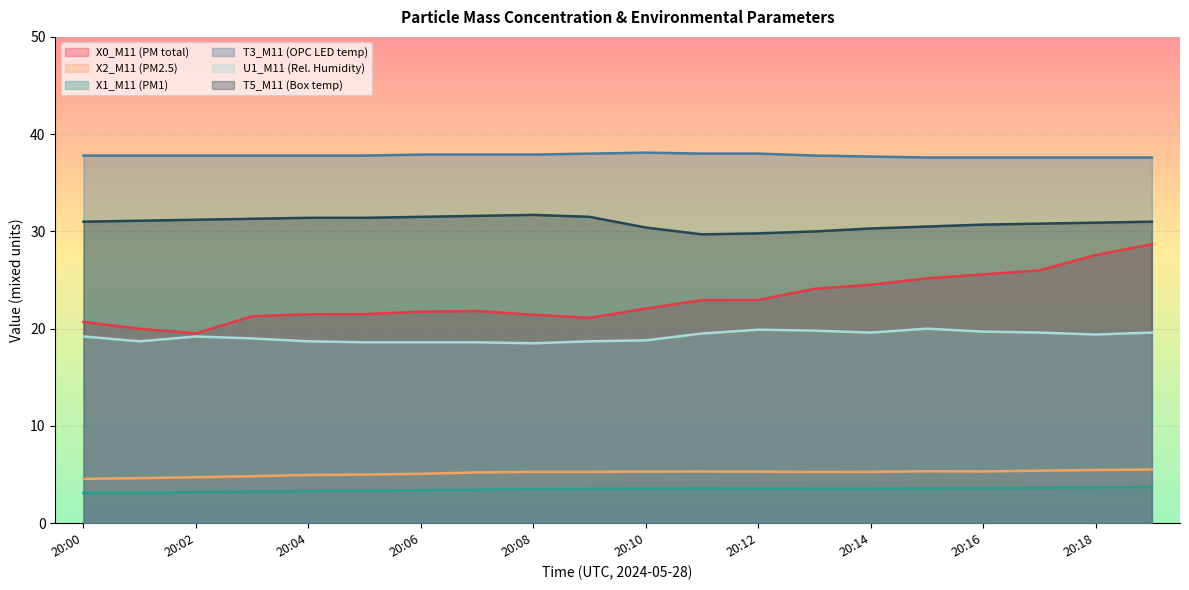

Reading left to right, transcribe all the data shown in this chart.

X0_M11 (PM total): 20:00=20.7	20:01=20.0	20:02=19.5	20:03=21.3	20:04=21.5	20:05=21.5	20:06=21.8	20:07=21.8	20:08=21.4	20:09=21.1	20:10=22.1	20:11=22.9	20:12=22.9	20:13=24.1	20:14=24.5	20:15=25.2	20:16=25.6	20:17=26.0	20:18=27.6	20:19=28.7
X2_M11 (PM2.5): 20:00=4.6	20:01=4.6	20:02=4.7	20:03=4.8	20:04=5.0	20:05=5.0	20:06=5.1	20:07=5.2	20:08=5.3	20:09=5.3	20:10=5.3	20:11=5.3	20:12=5.3	20:13=5.3	20:14=5.3	20:15=5.3	20:16=5.3	20:17=5.4	20:18=5.5	20:19=5.5
X1_M11 (PM1): 20:00=3.1	20:01=3.1	20:02=3.2	20:03=3.2	20:04=3.3	20:05=3.4	20:06=3.4	20:07=3.5	20:08=3.5	20:09=3.5	20:10=3.5	20:11=3.6	20:12=3.5	20:13=3.5	20:14=3.5	20:15=3.6	20:16=3.6	20:17=3.6	20:18=3.7	20:19=3.7
T3_M11 (OPC LED temp): 20:00=37.8	20:01=37.8	20:02=37.8	20:03=37.8	20:04=37.8	20:05=37.8	20:06=37.9	20:07=37.9	20:08=37.9	20:09=38.0	20:10=38.1	20:11=38.0	20:12=38.0	20:13=37.8	20:14=37.7	20:15=37.6	20:16=37.6	20:17=37.6	20:18=37.6	20:19=37.6
U1_M11 (Rel. Humidity): 20:00=19.2	20:01=18.7	20:02=19.2	20:03=19.0	20:04=18.7	20:05=18.6	20:06=18.6	20:07=18.6	20:08=18.5	20:09=18.7	20:10=18.8	20:11=19.5	20:12=19.9	20:13=19.8	20:14=19.6	20:15=20.0	20:16=19.7	20:17=19.6	20:18=19.4	20:19=19.6
T5_M11 (Box temp): 20:00=31.0	20:01=31.1	20:02=31.2	20:03=31.3	20:04=31.4	20:05=31.4	20:06=31.5	20:07=31.6	20:08=31.7	20:09=31.5	20:10=30.4	20:11=29.7	20:12=29.8	20:13=30.0	20:14=30.3	20:15=30.5	20:16=30.7	20:17=30.8	20:18=30.9	20:19=31.0